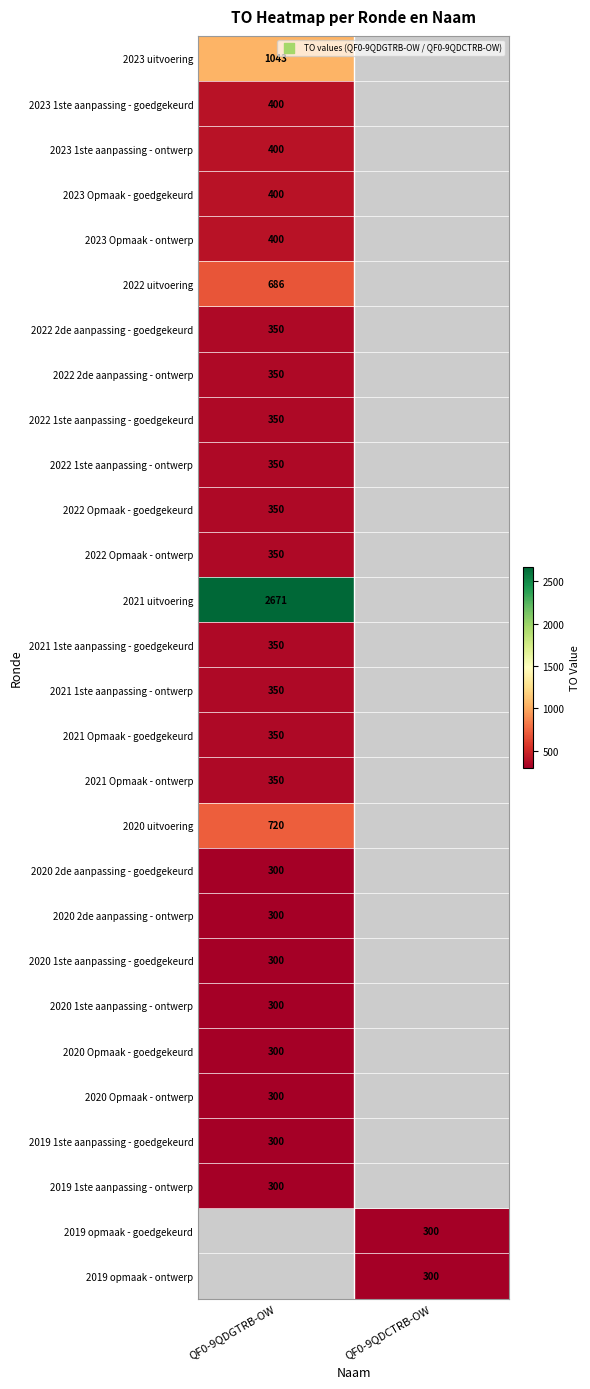

True or false: 2019 opmaak - goedgekeurd has a value of 138 at QF0-9QDCTRB-OW.

False